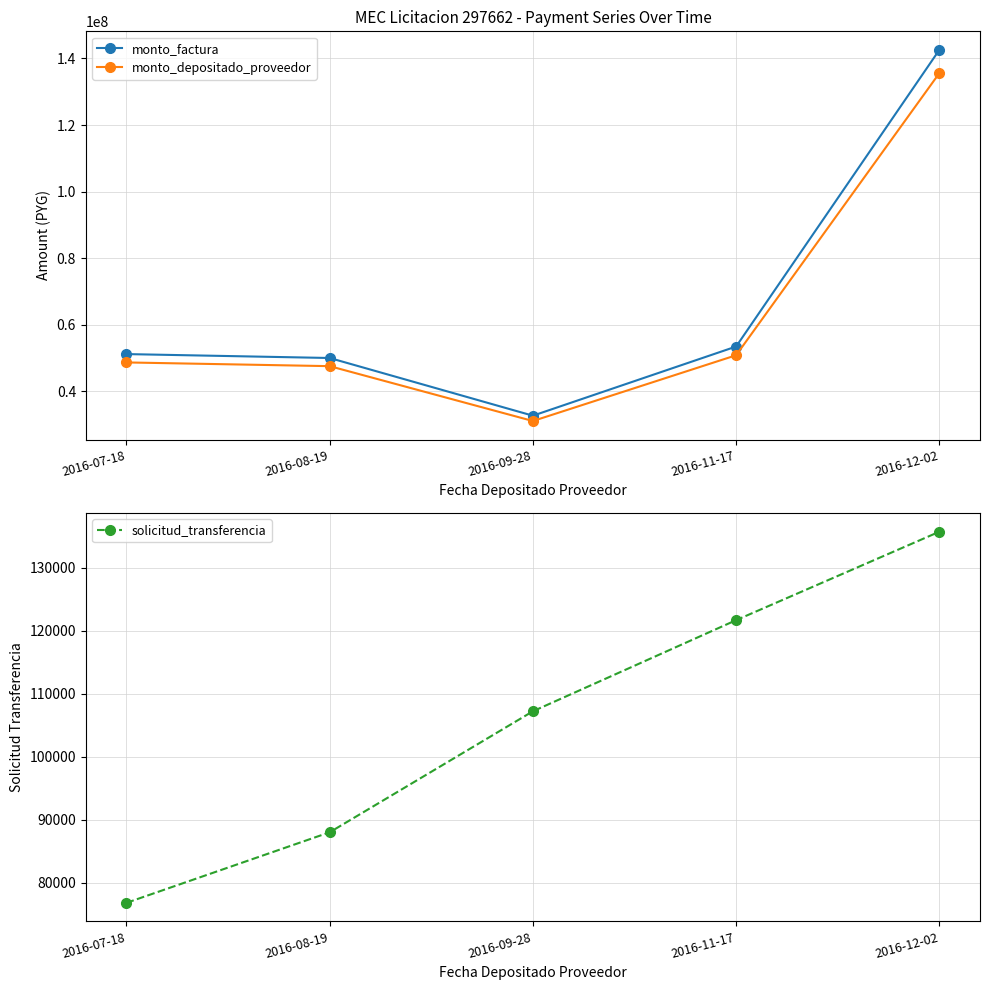

What is the difference between the monto_factura values at 2016-12-02 and 2016-09-28?

109924087